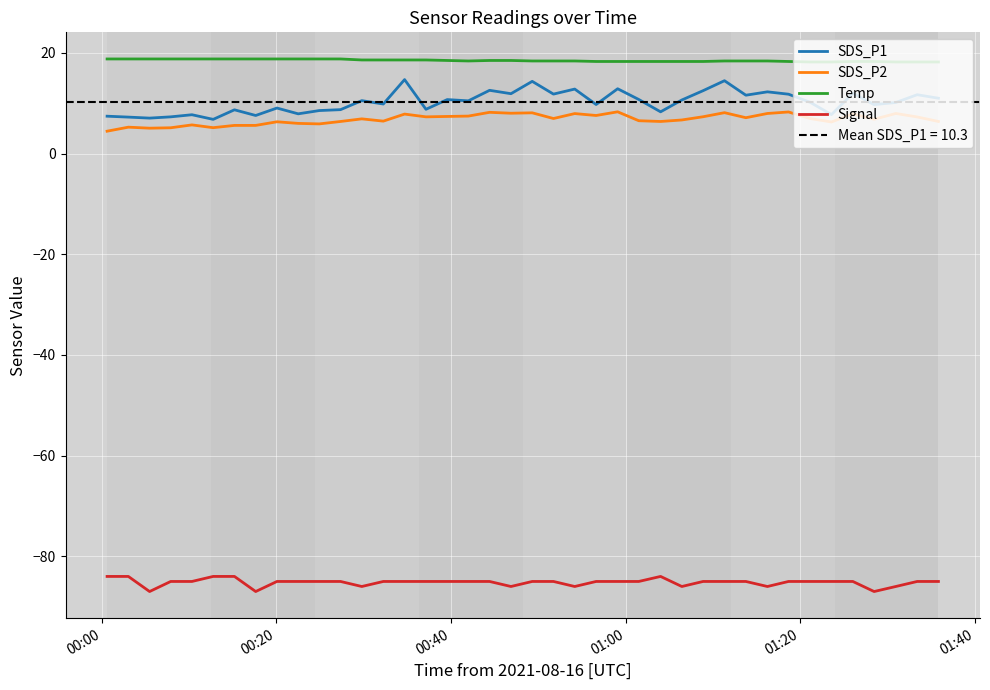

Does the chart display data point markers on the line(s)?

No